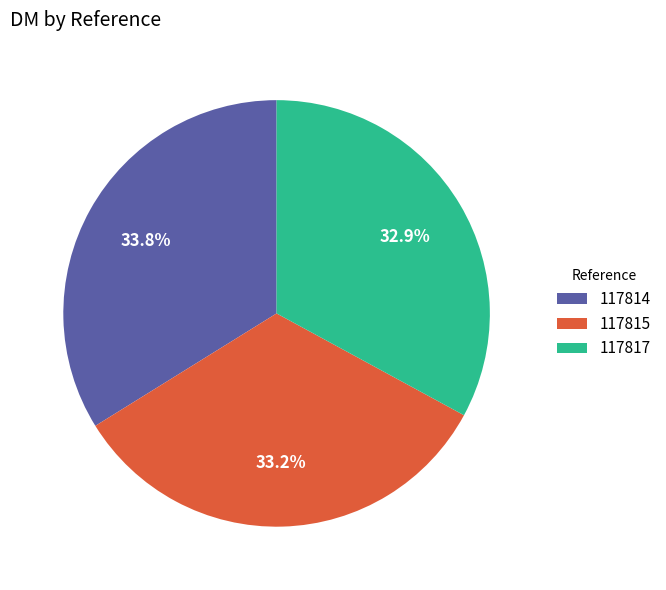

How many slices are in this pie chart?

3